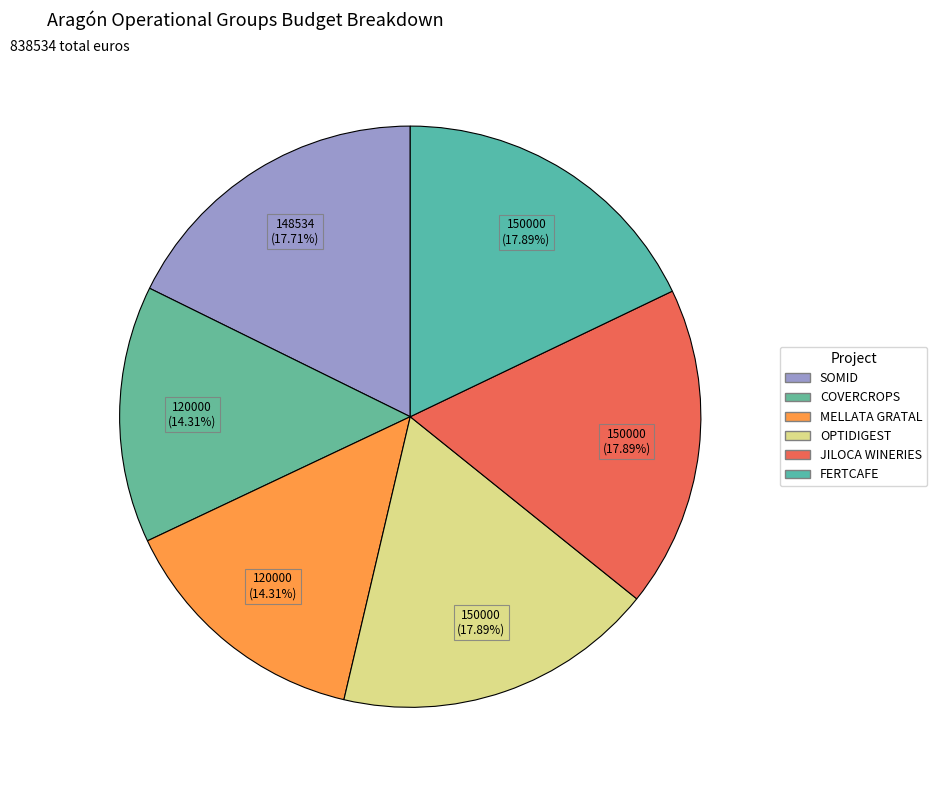

Is it true that COVERCROPS is 14% of the pie?

True